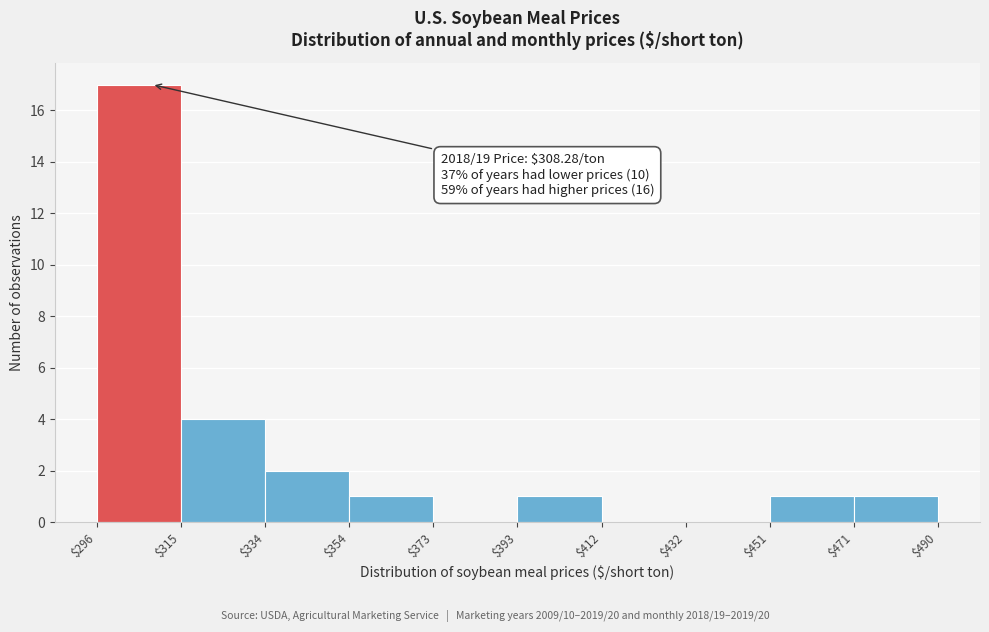

Which range on the x-axis has the tallest bar?

$296 to $315